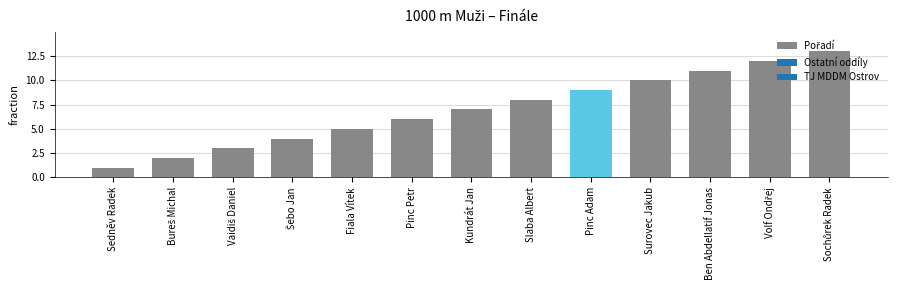

Which category has the lowest value across all series?

Sedněv Radek